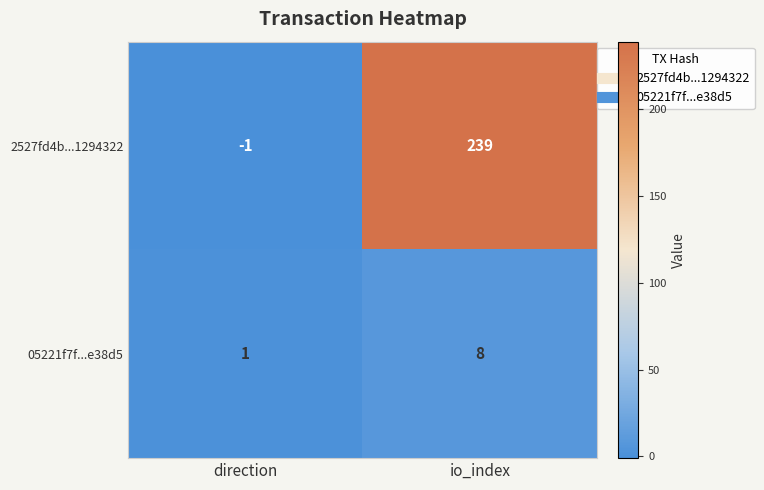

Reading left to right, what are all the values shown in this chart?

2527fd4b...1294322: -1	239
05221f7f...e38d5: 1	8